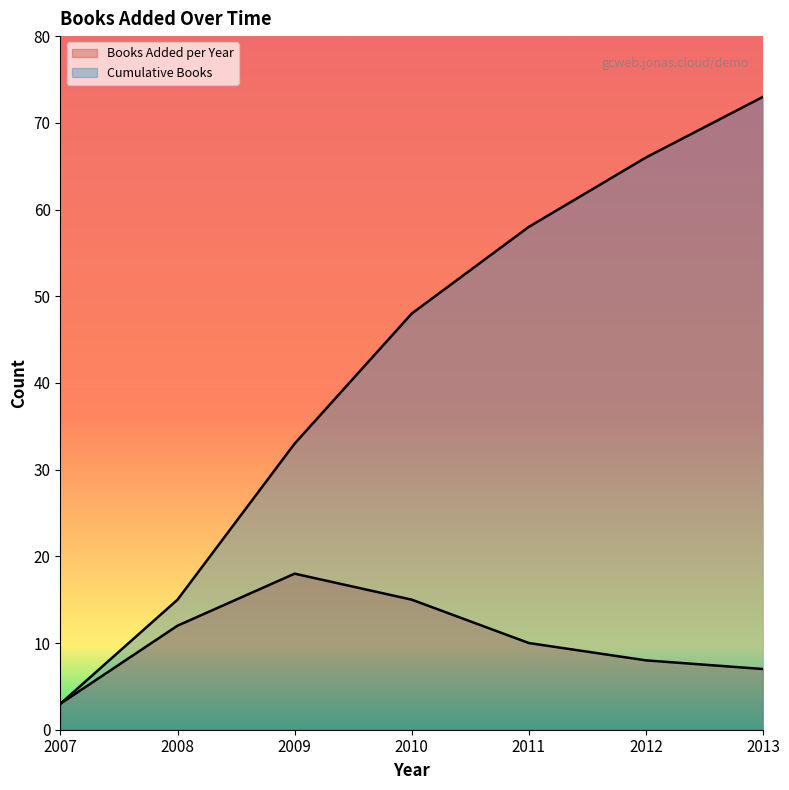

Rank the series at 2013 from lowest to highest value.

Books Added per Year, Cumulative Books